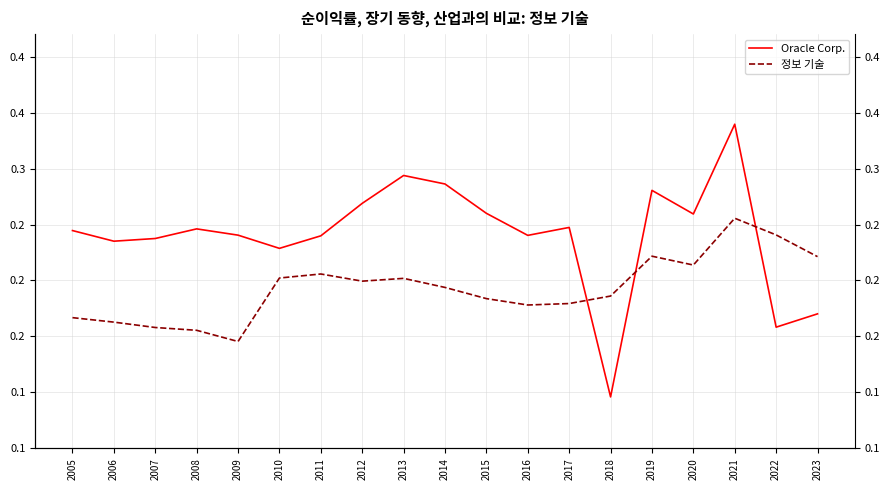

Between 2012 and 2016, which series saw the biggest shift?

Oracle Corp.